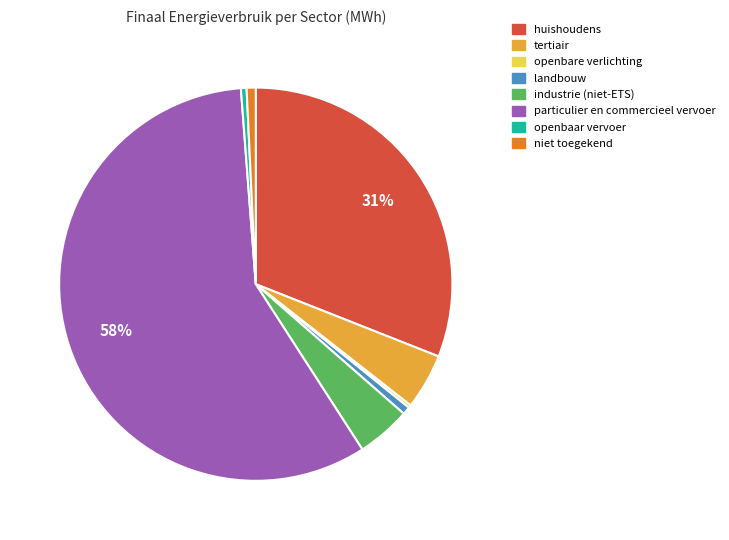

What percentage is the niet toegekend slice, to the nearest percent?

1%